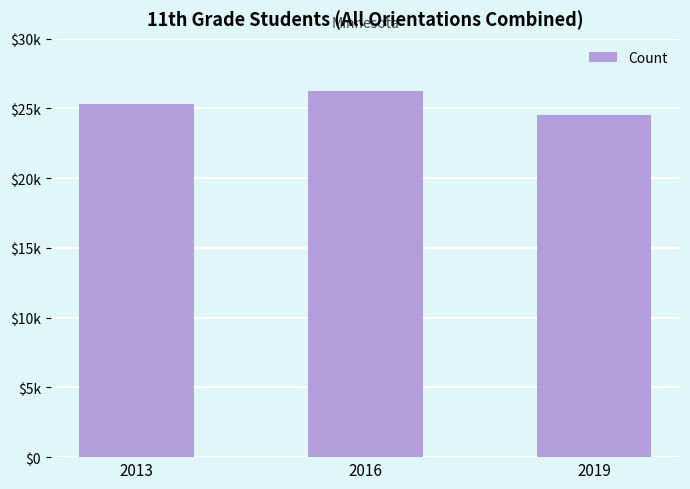

What is the change in value from 2013 to 2016?

+952